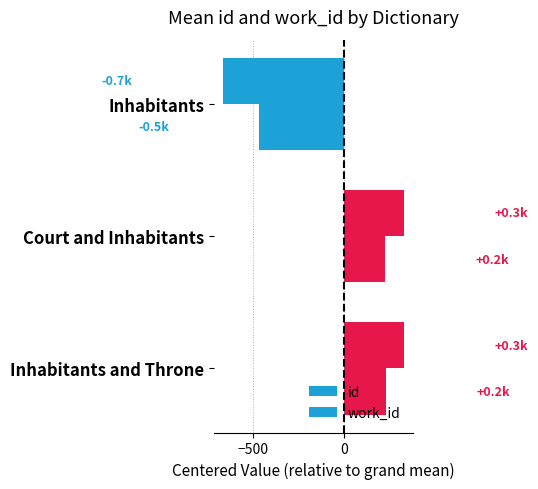

List the series in order of their overall mean, lowest first.

id, work_id